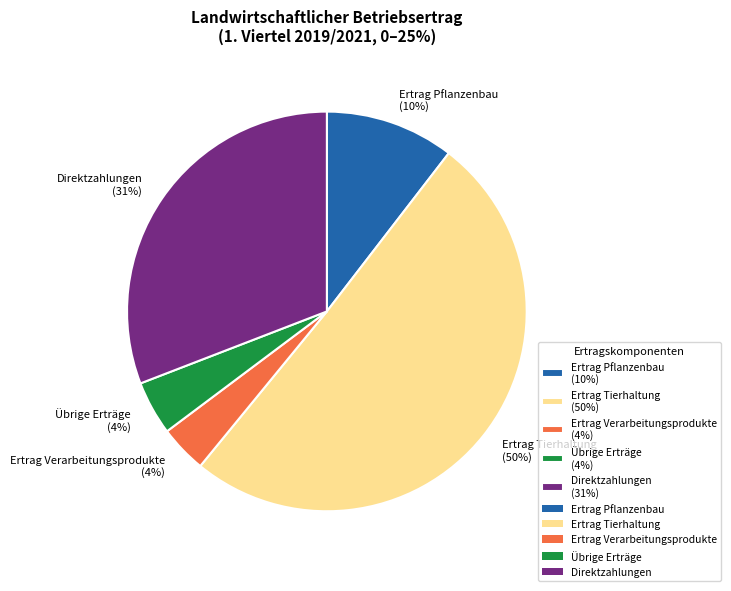

Which has a higher value, Direktzahlungen or Ertrag Verarbeitungsprodukte?

Direktzahlungen